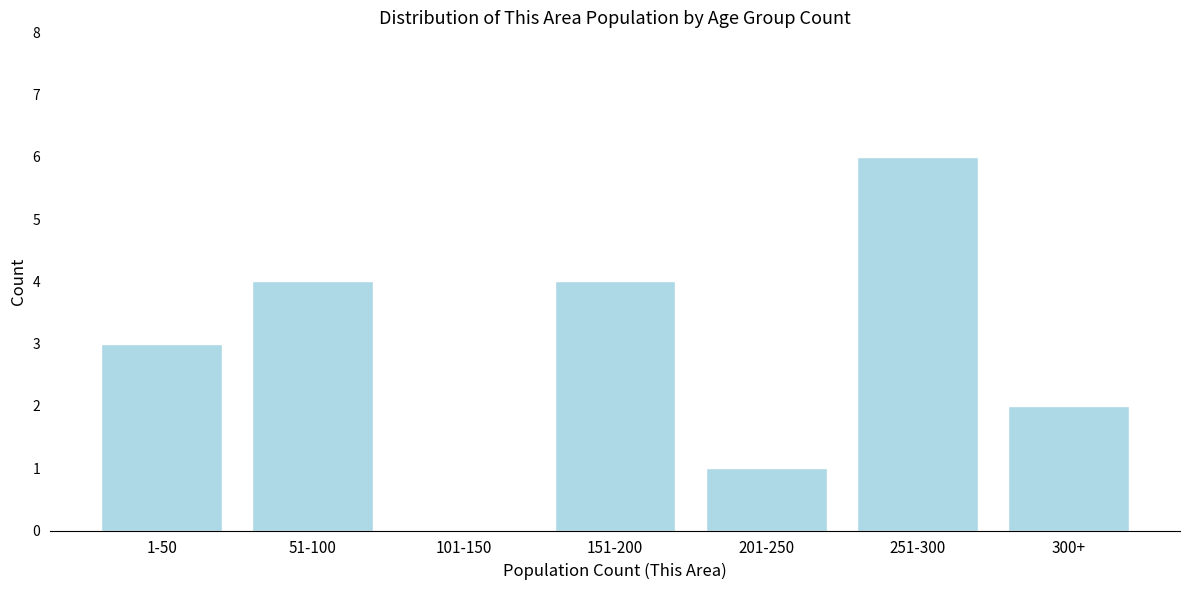

Reading left to right, what are all the values shown in this chart?

1-50=3	51-100=4	101-150=0	151-200=4	201-250=1	251-300=6	300+=2